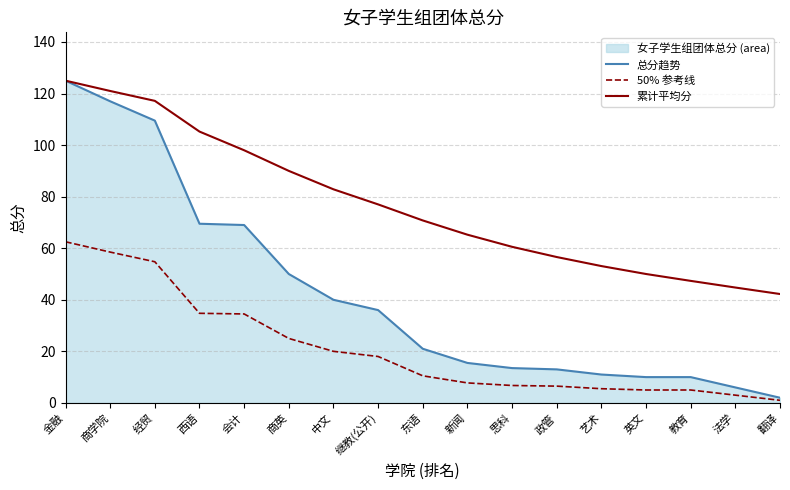

What is the difference between the second highest and second lowest values in the 50% 参考线 series?

55.5